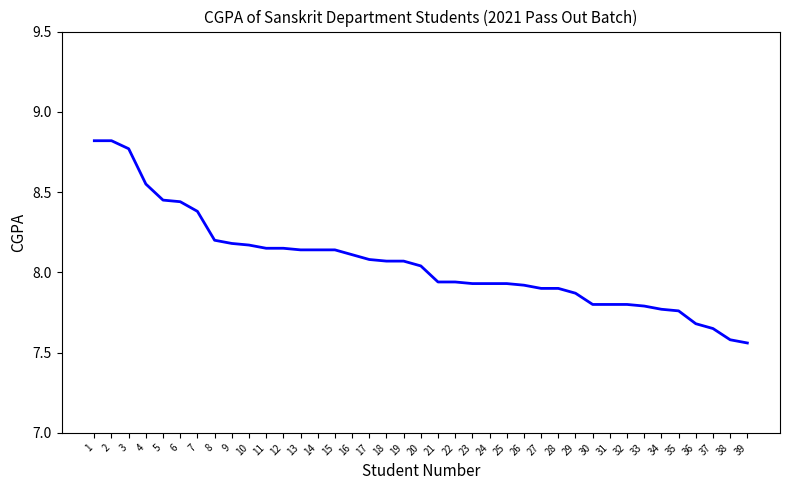

Is it true that the value at 14 is 5.0?

False